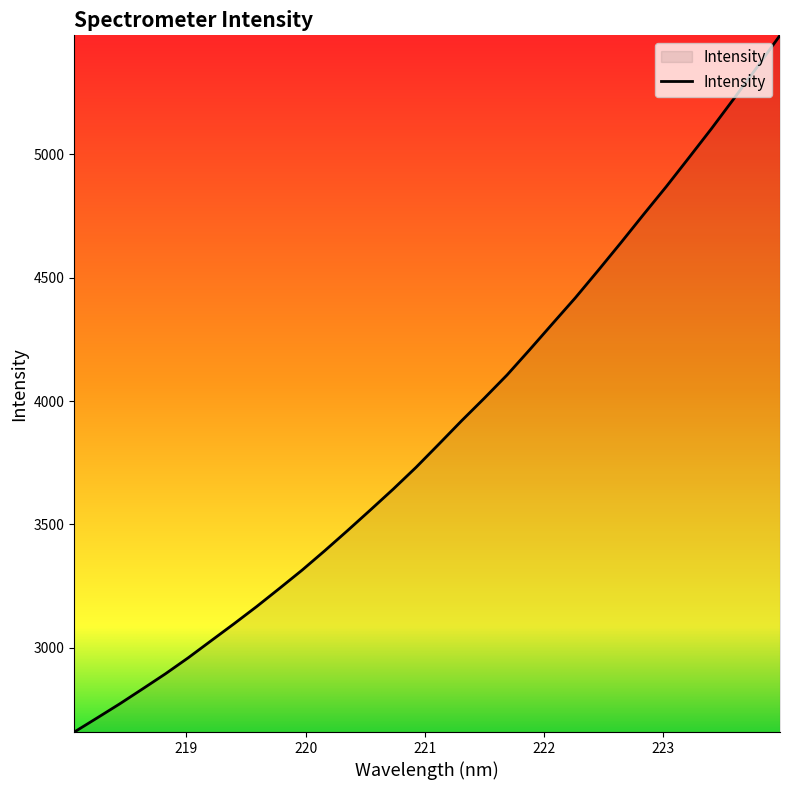

True or false: there are more than 2 points higher than both neighbors.

False